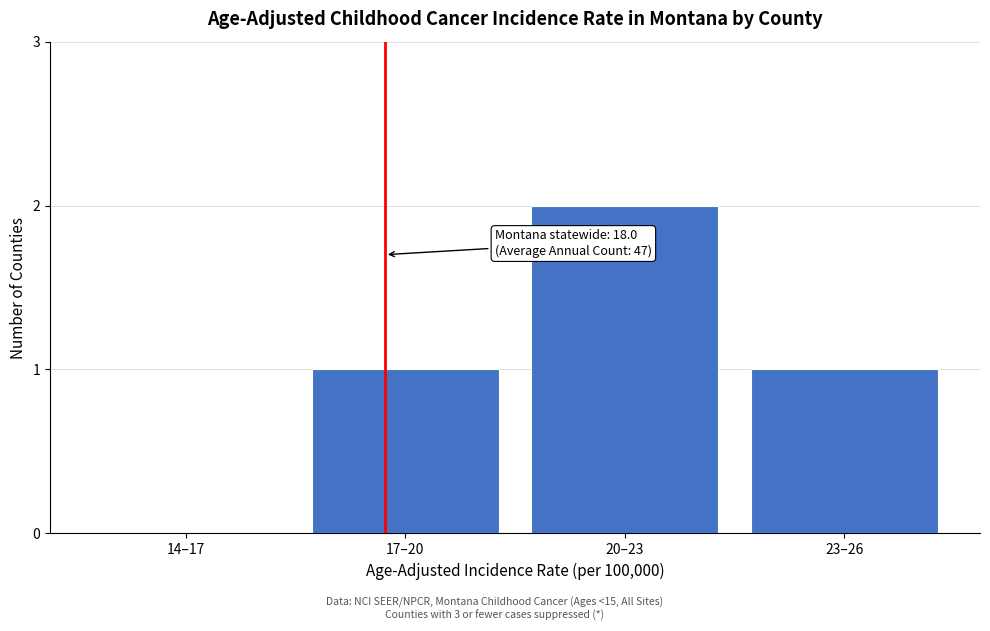

Reading left to right, extract all data points from this chart.

14–17=0	17–20=1	20–23=2	23–26=1